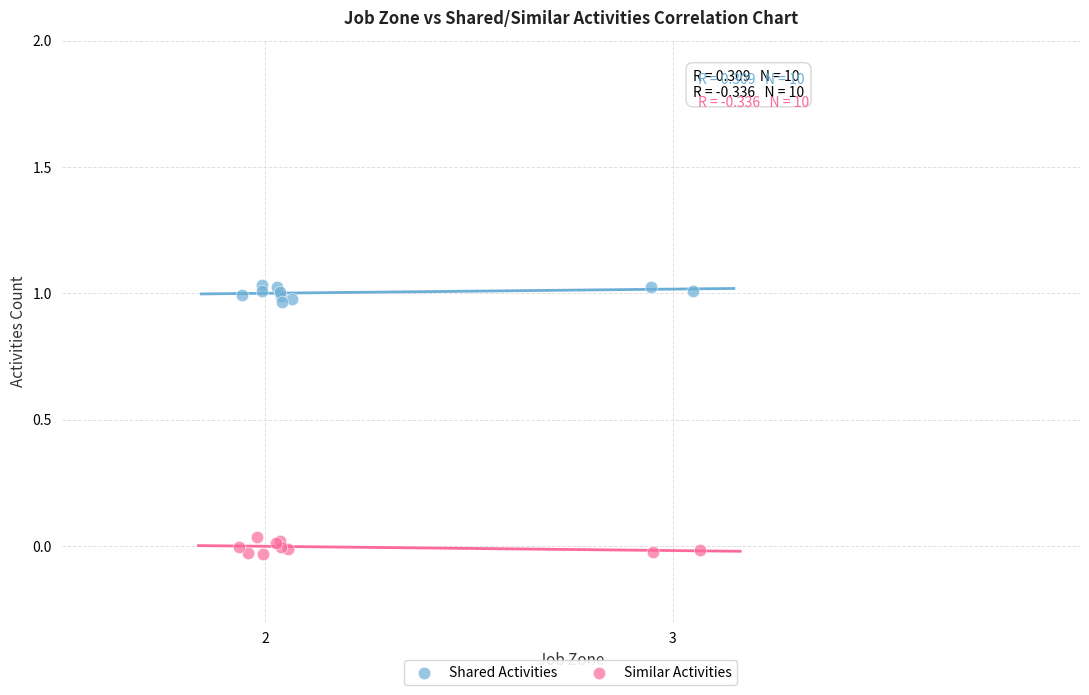

Which series reaches the minimum Y coordinate?

Similar Activities